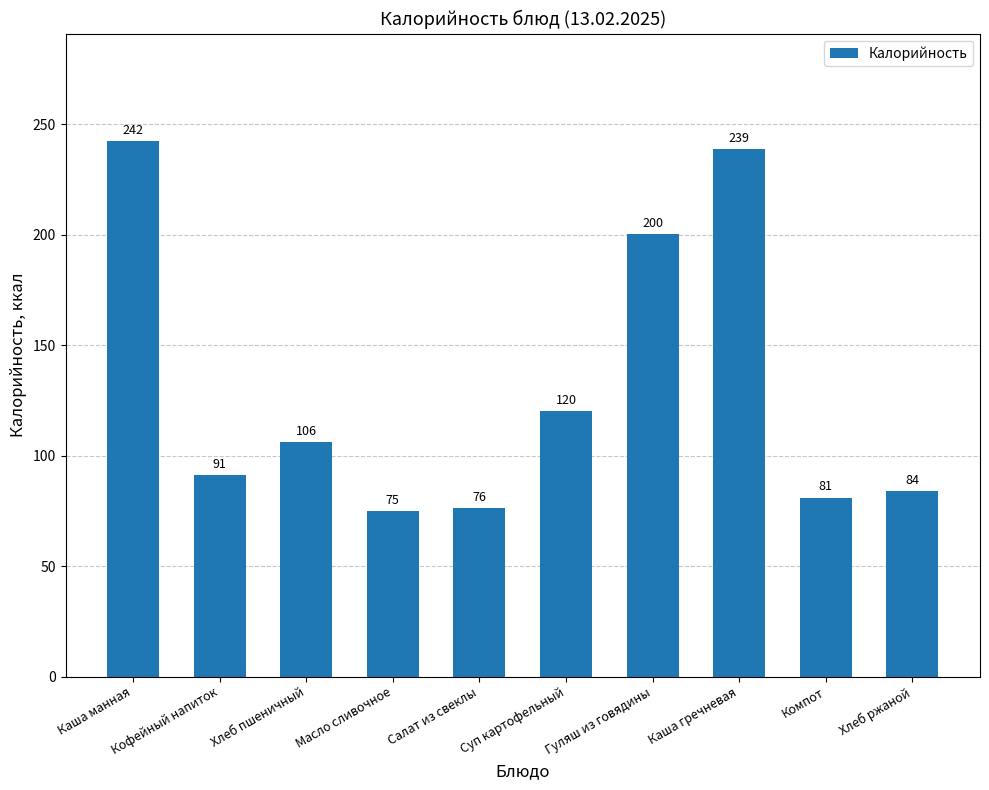

How many series are shown in this chart?

1